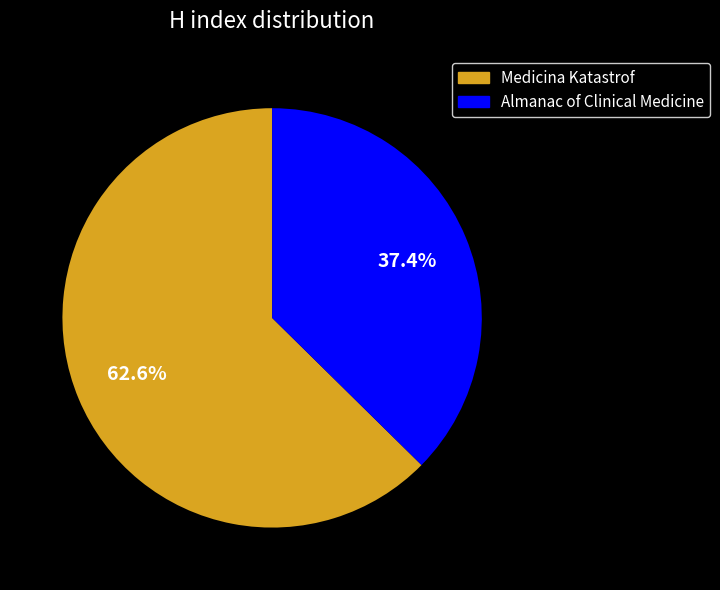

Is it true that Almanac of Clinical Medicine is 37% of the pie?

True